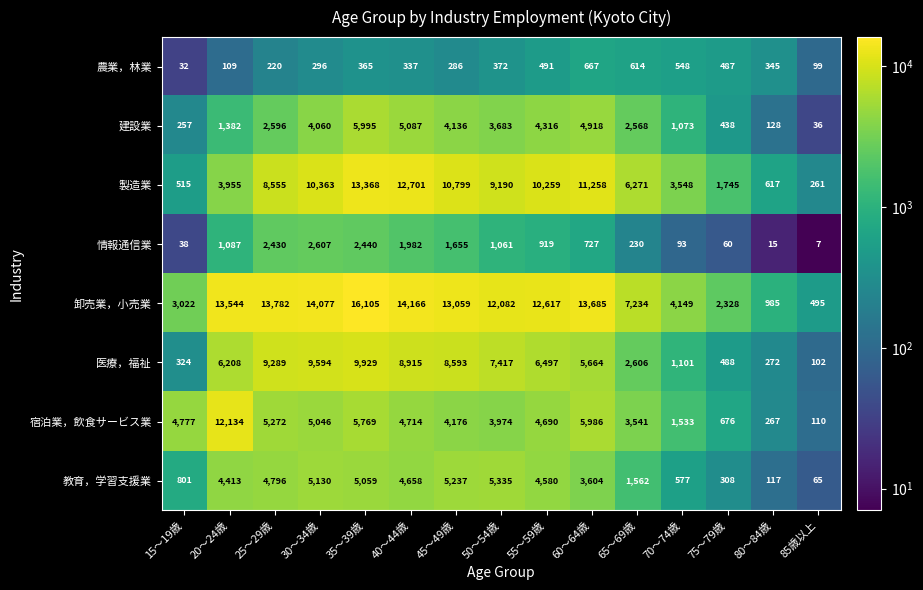

Which series has the largest total across all categories?

卸売業，小売業